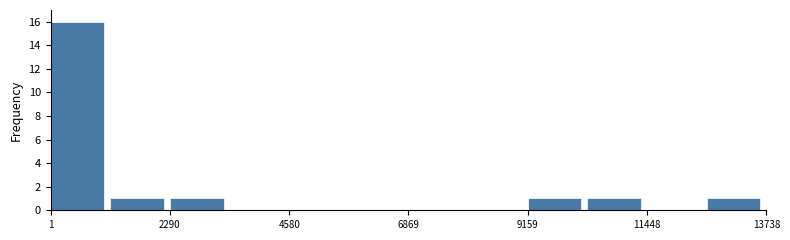

Read against the x-axis, roughly where is the centre of the tallest bar?

500